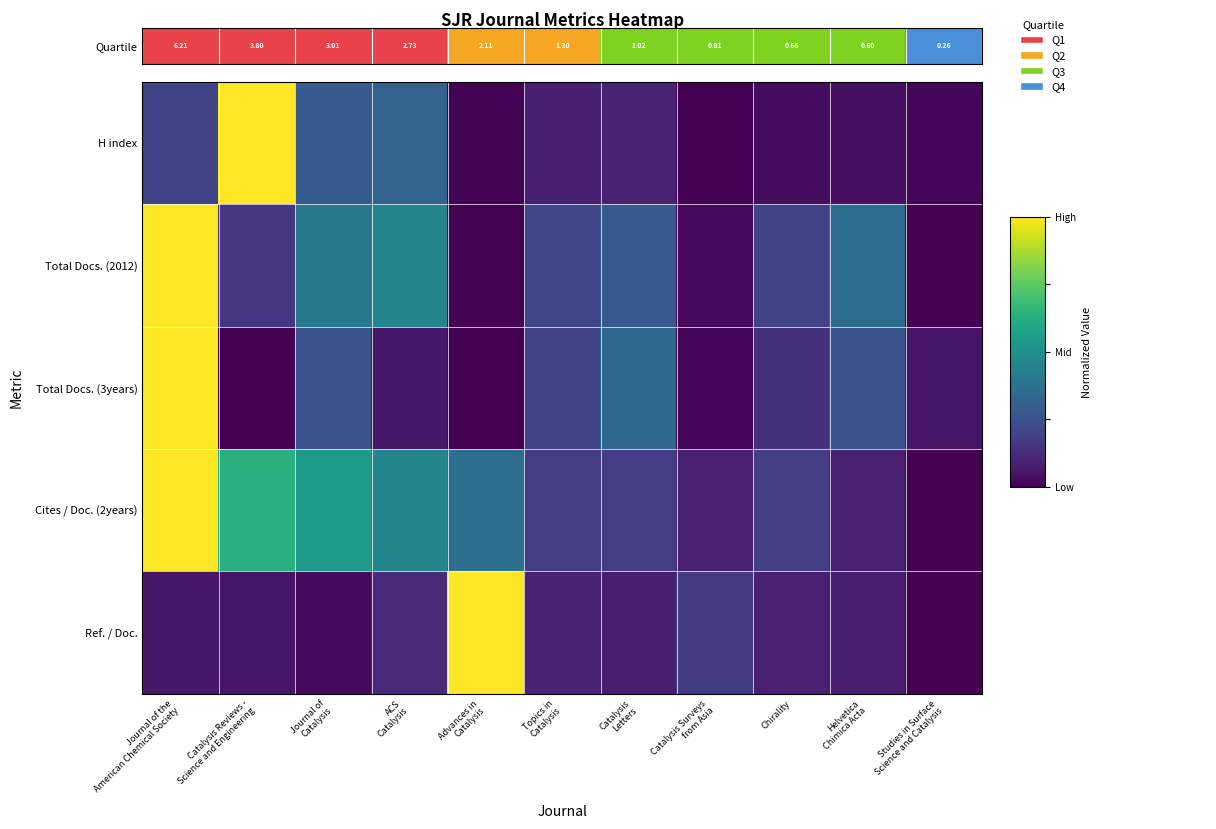

How many series are shown in this chart?

5